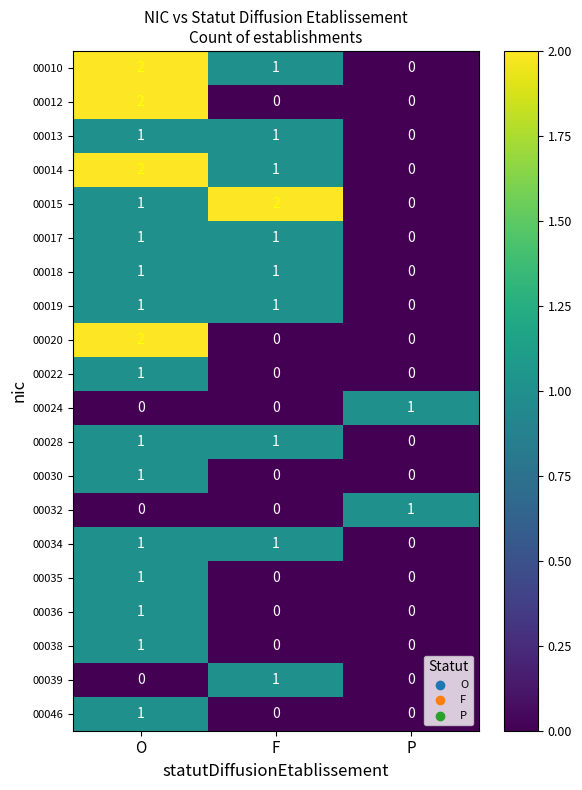

Which category has the highest value in the 00015 series?

F